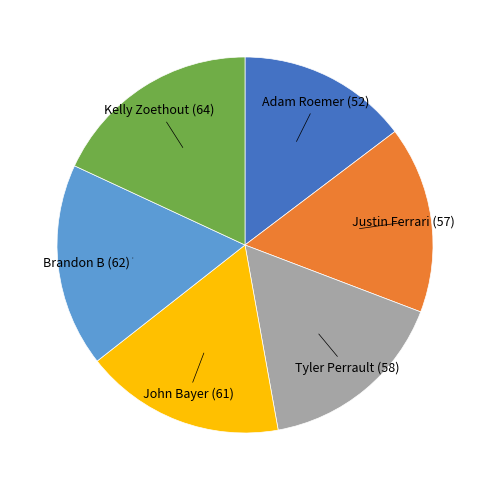

Approximately how many times larger is the value at Tyler Perrault (58) compared to Brandon B (62)?

0.9